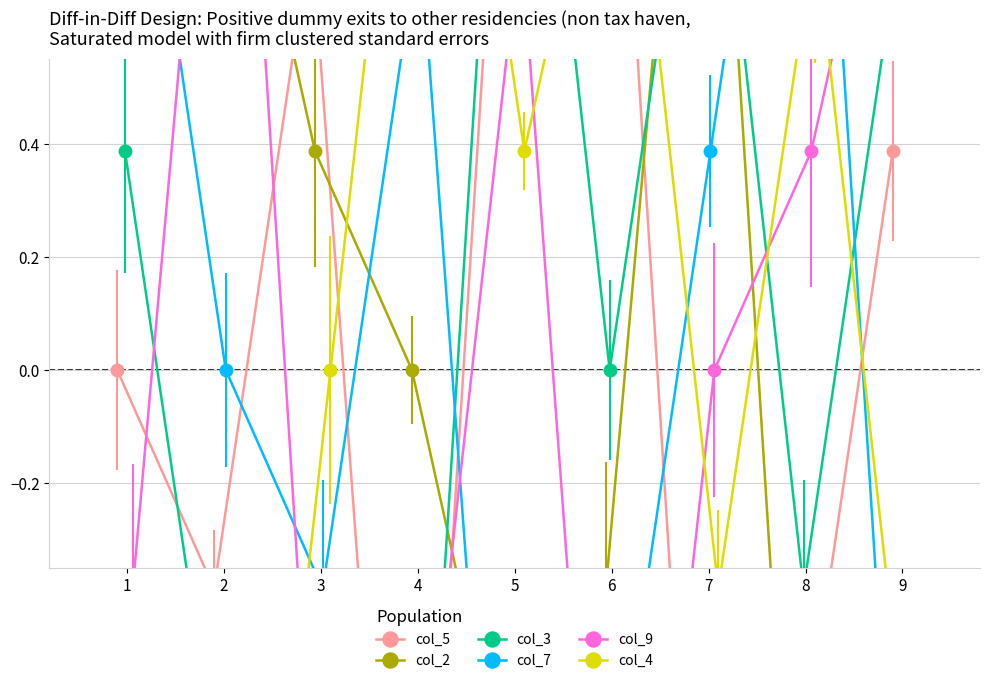

In col_9, how many points are lower than both neighbors (excluding endpoints)?

2